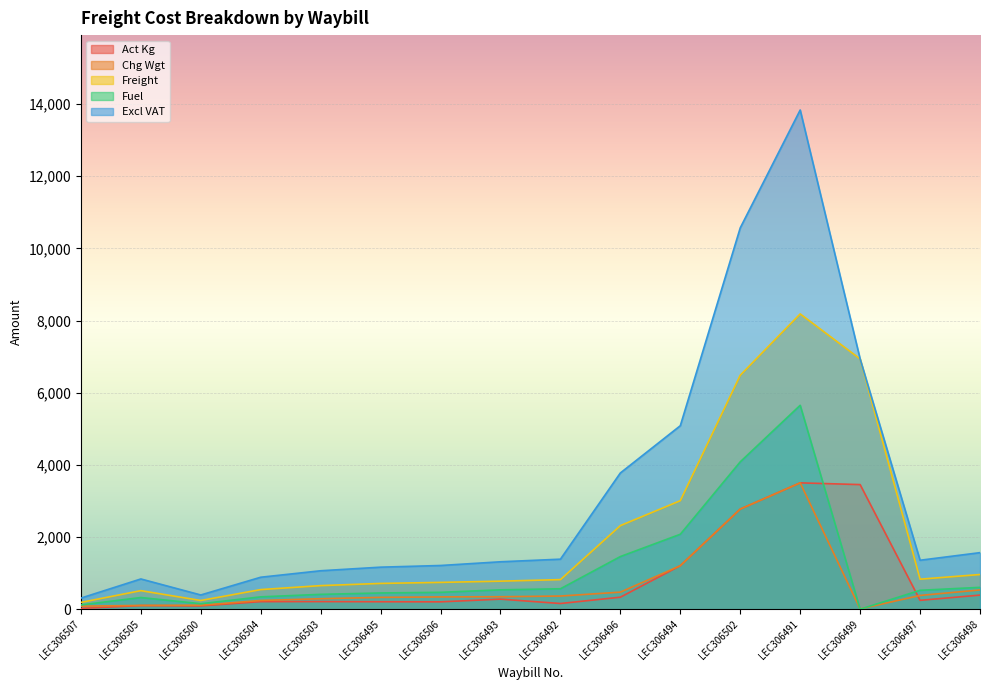

What is the total value across all series at LEC306492?

3296.4